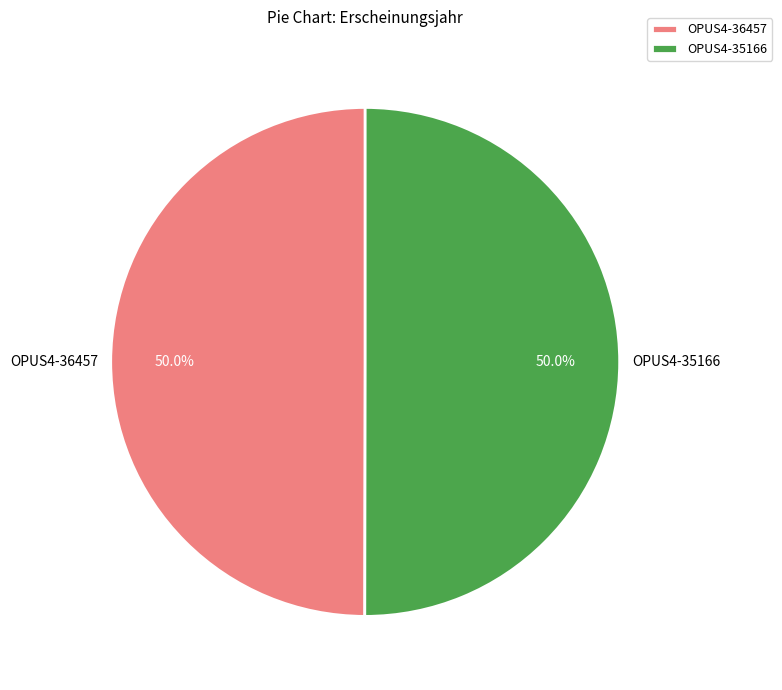

How many slices are in this pie chart?

2